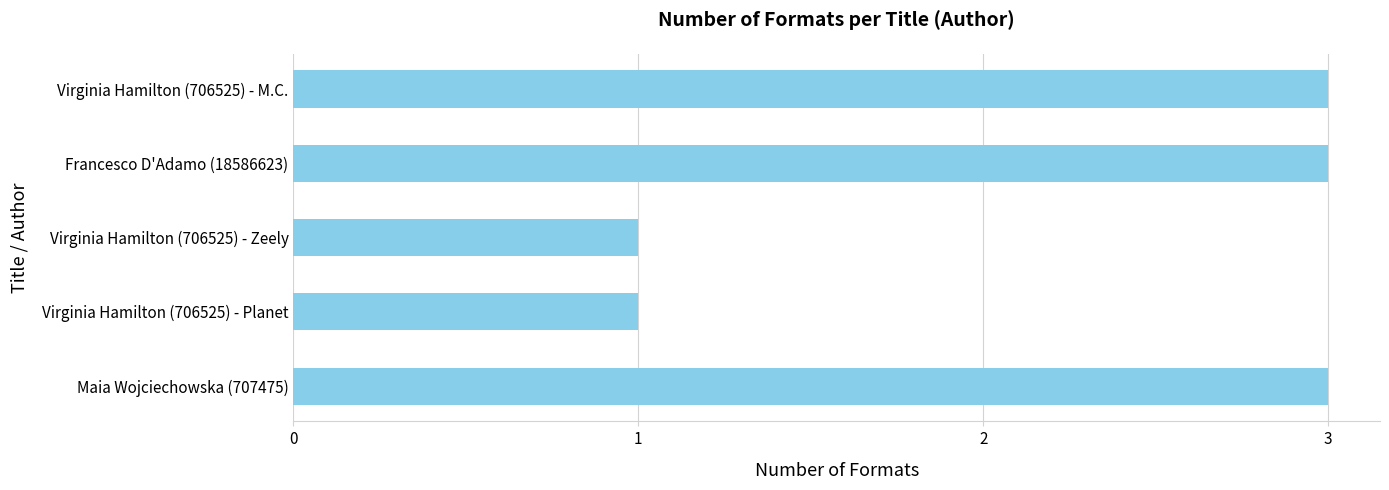

What is the difference between the maximum and minimum values?

2